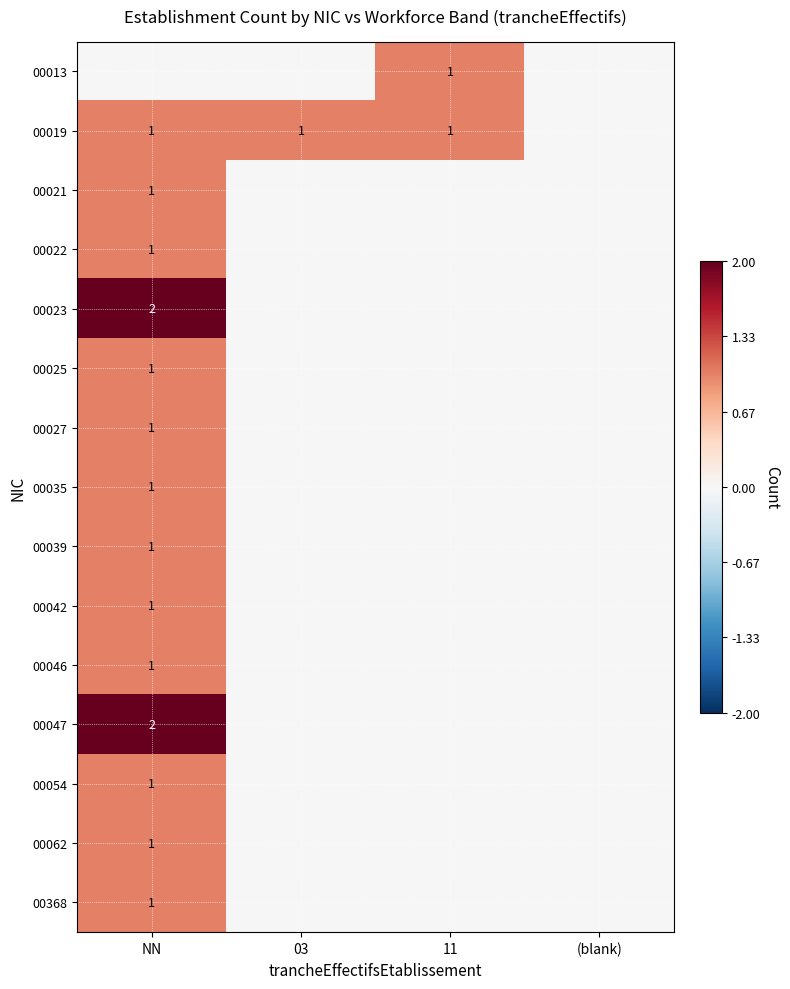

The value of 00042 at NN is 1. True or false?

True